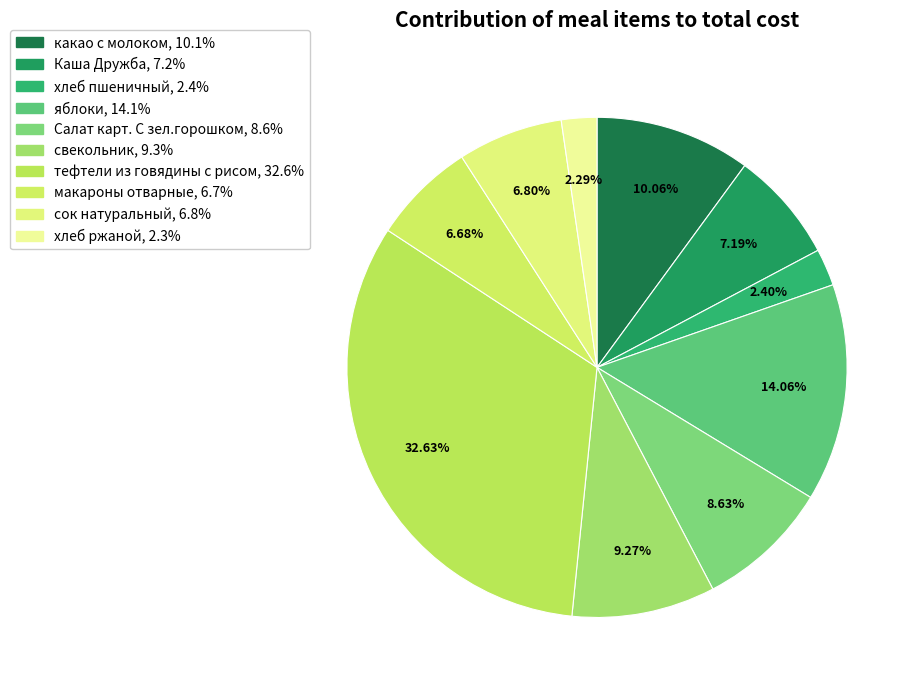

To the nearest percent, what is the average slice percentage?

10%